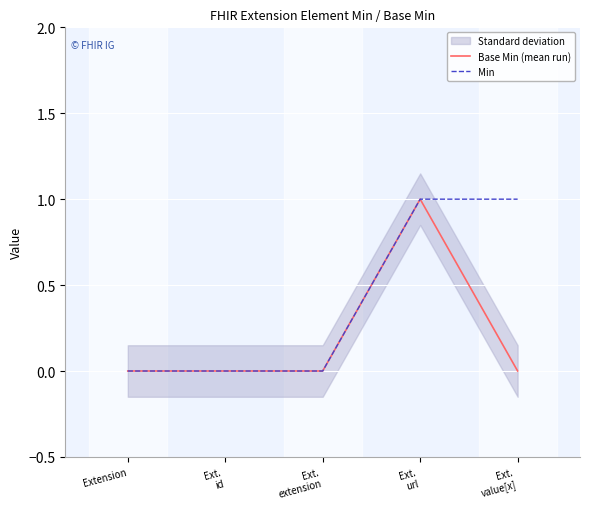

True or false: Min and Base Min (mean run) cross at least once.

False